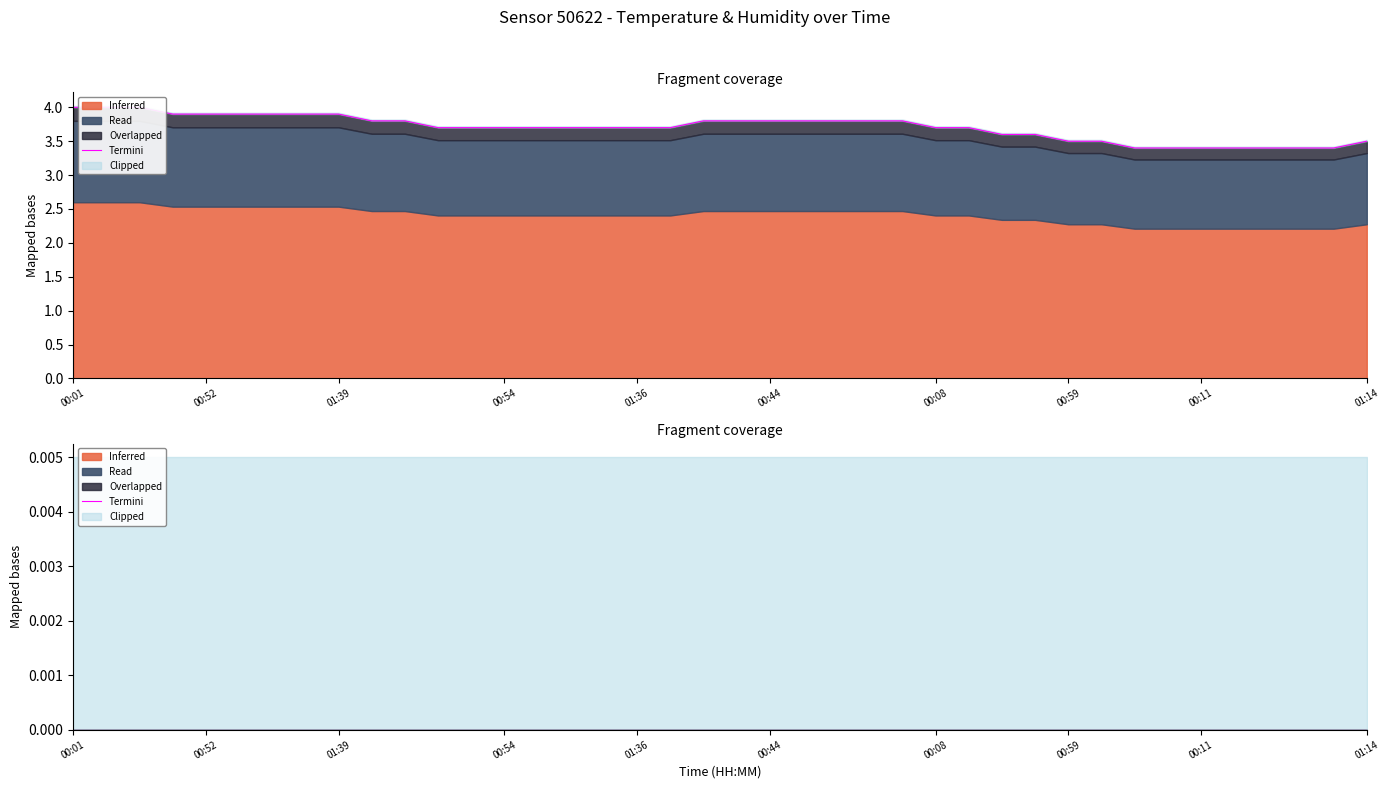

Rank the categories by value from lowest to highest.

01:24, 01:36, 00:11, 00:24, 00:37, 00:49, 01:02, 00:59, 01:12, 01:14, 00:34, 00:47, 00:29, 00:42, 00:54, 01:07, 01:19, 01:31, 01:36, 00:06, 00:08, 00:21, 00:03, 00:16, 00:18, 00:32, 00:44, 00:57, 01:09, 01:21, 01:34, 00:39, 00:52, 01:04, 01:17, 01:29, 01:39, 00:01, 00:13, 00:26